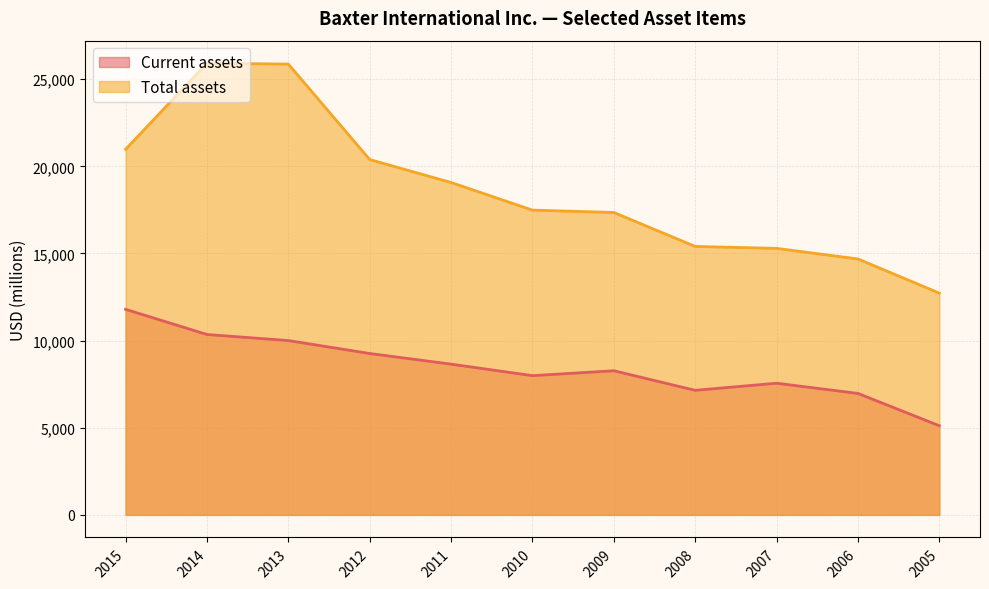

Is it true that Total assets equals 17489 at 2010?

True